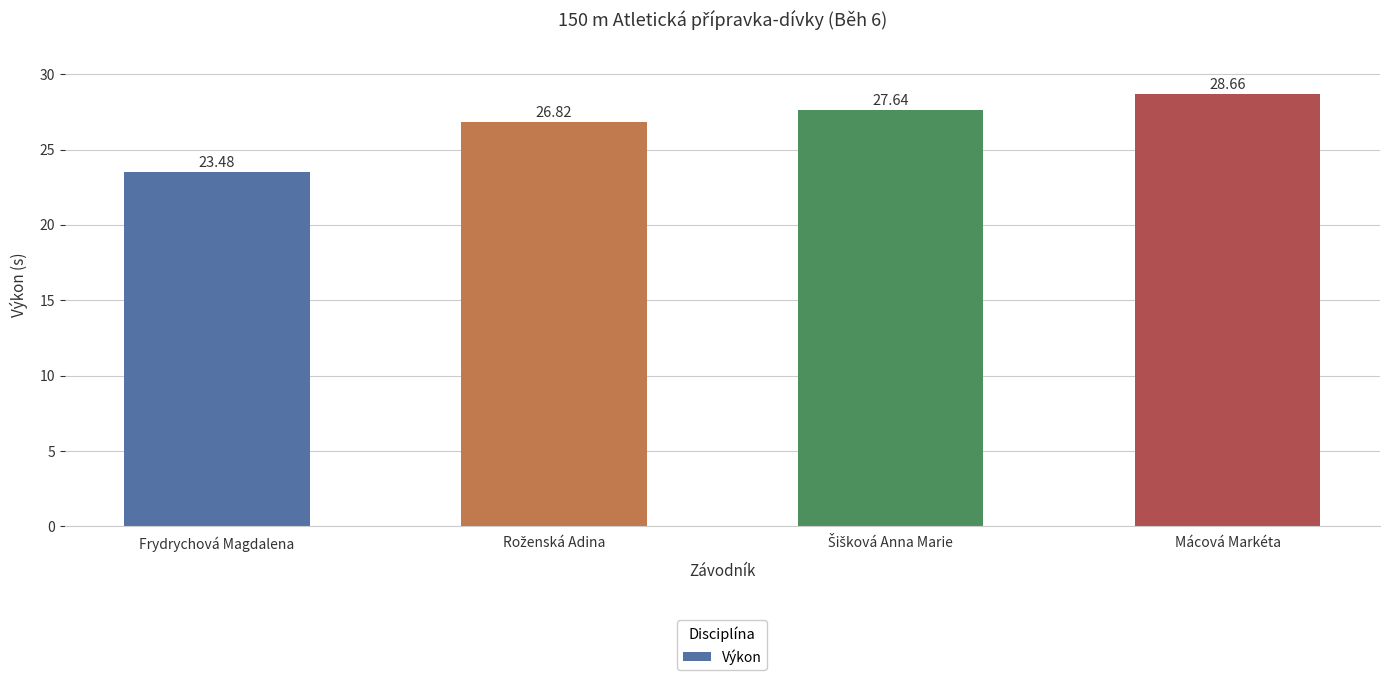

At which category does the chart reach its minimum across all series?

Frydrychová Magdalena